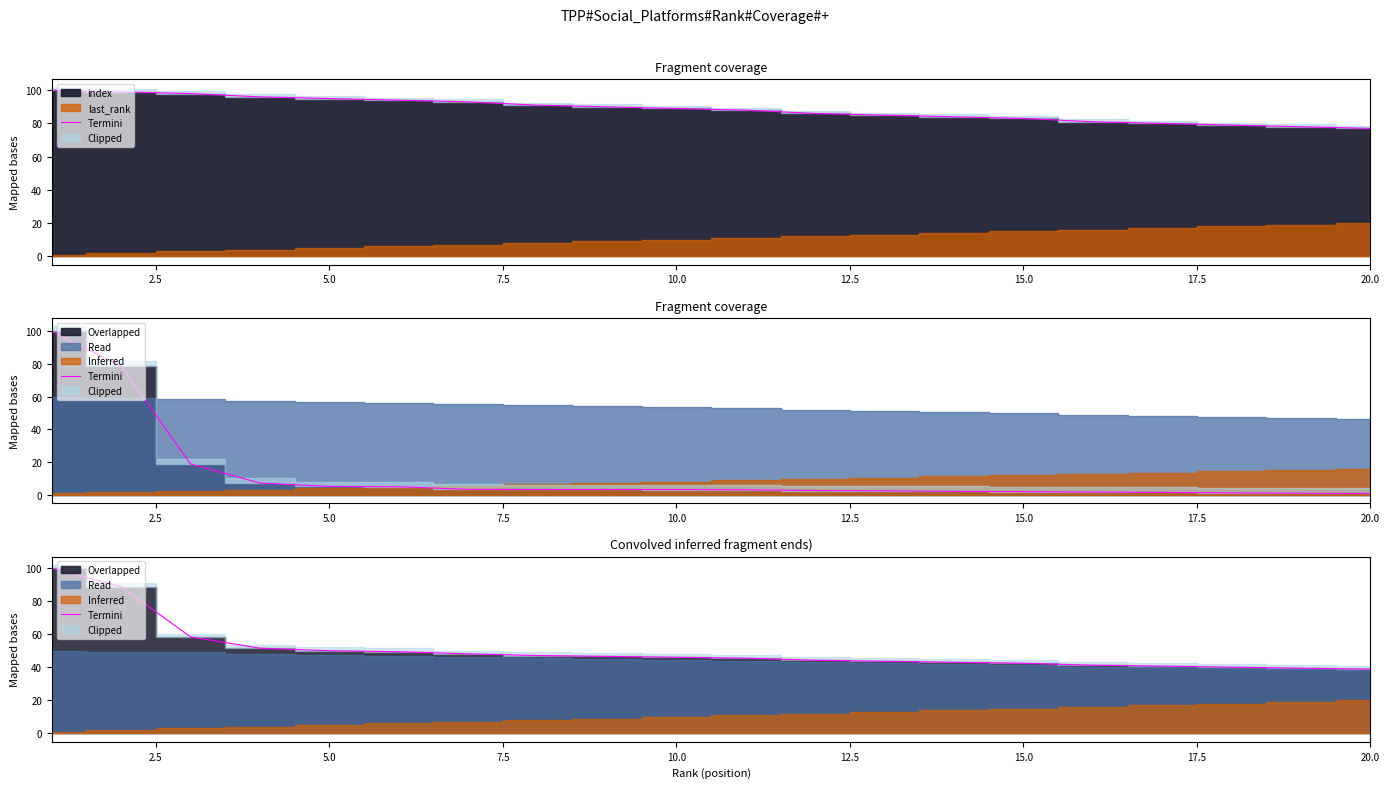

Reading left to right, transcribe all the data shown in this chart.

100.0	88.8	58.4	51.6	50.1	49.4	48.2	47.1	46.6	46.1	45.5	44.3	43.7	43.0	42.5	41.3	40.7	40.1	39.5	38.9